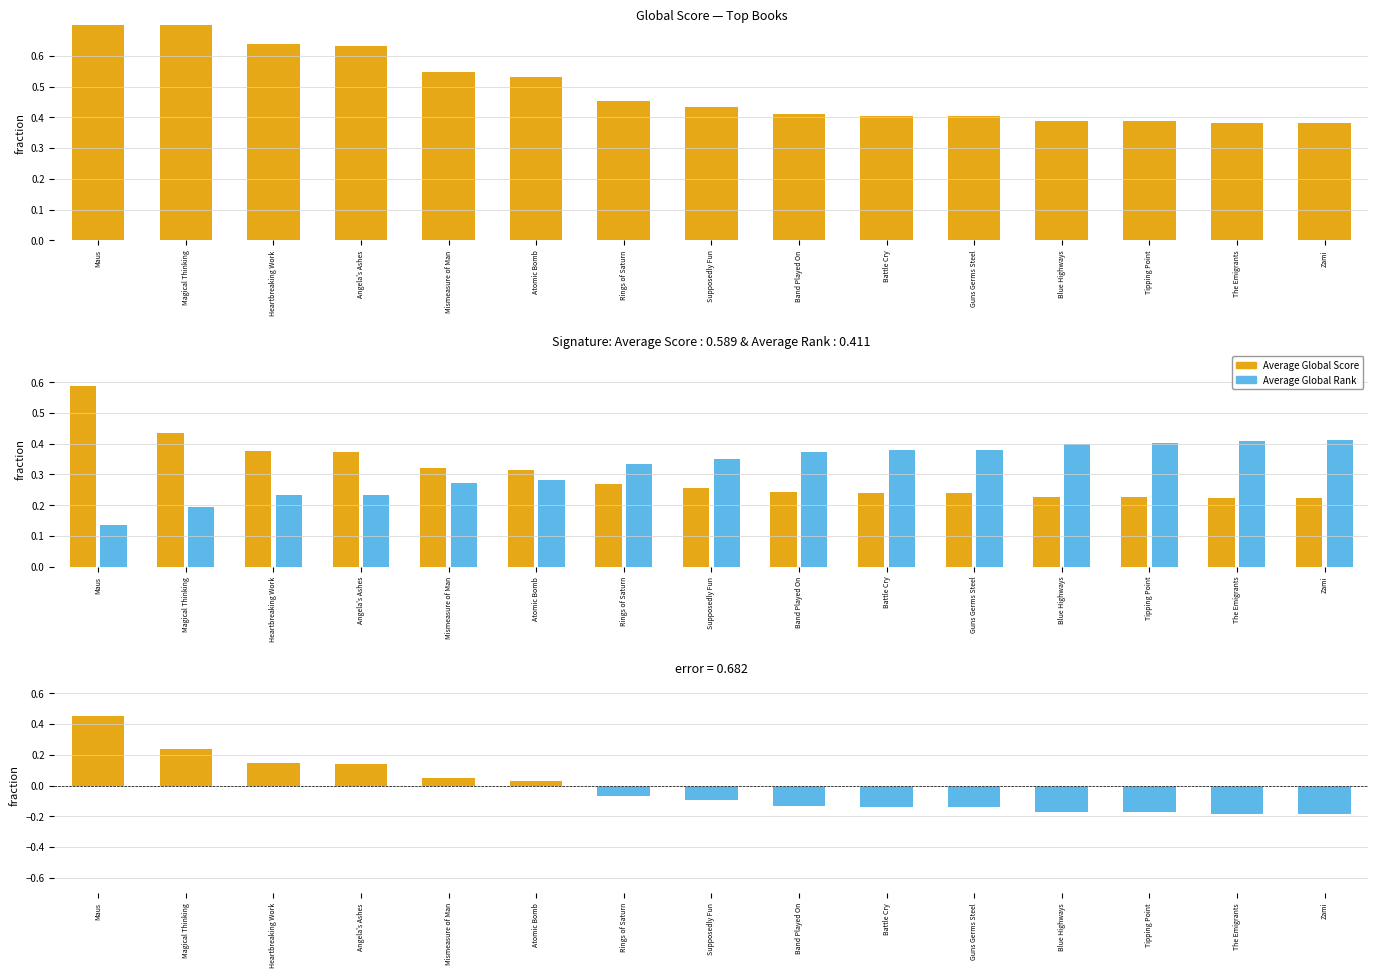

Which series changed the most between Angela's Ashes and Battle Cry?

Average Global Rank